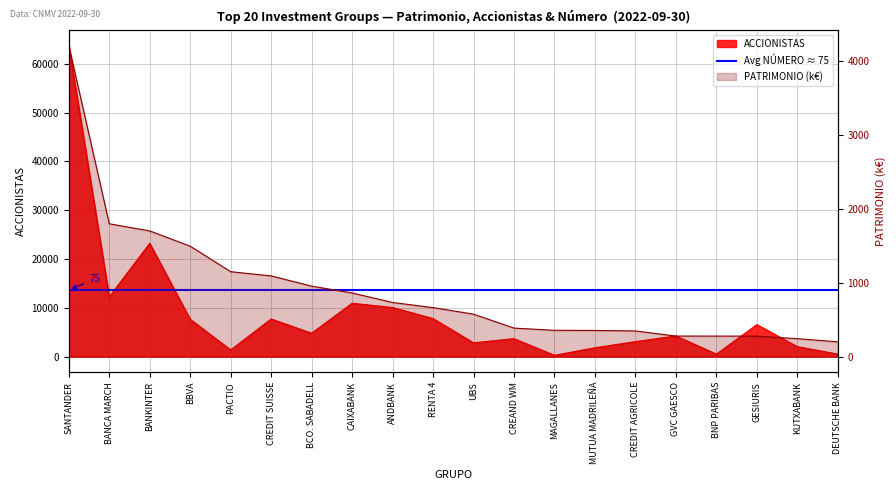

What is the value of the PATRIMONIO point at the 15th from the left?

347.3